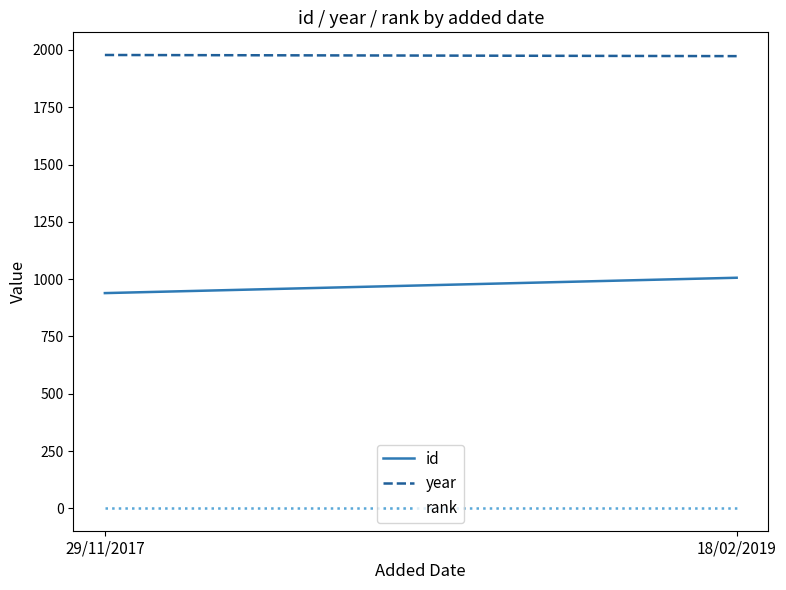

Reading left to right, extract all data points from this chart.

id: 29/11/2017=939	18/02/2019=1006
year: 29/11/2017=1978	18/02/2019=1973
rank: 29/11/2017=1	18/02/2019=1